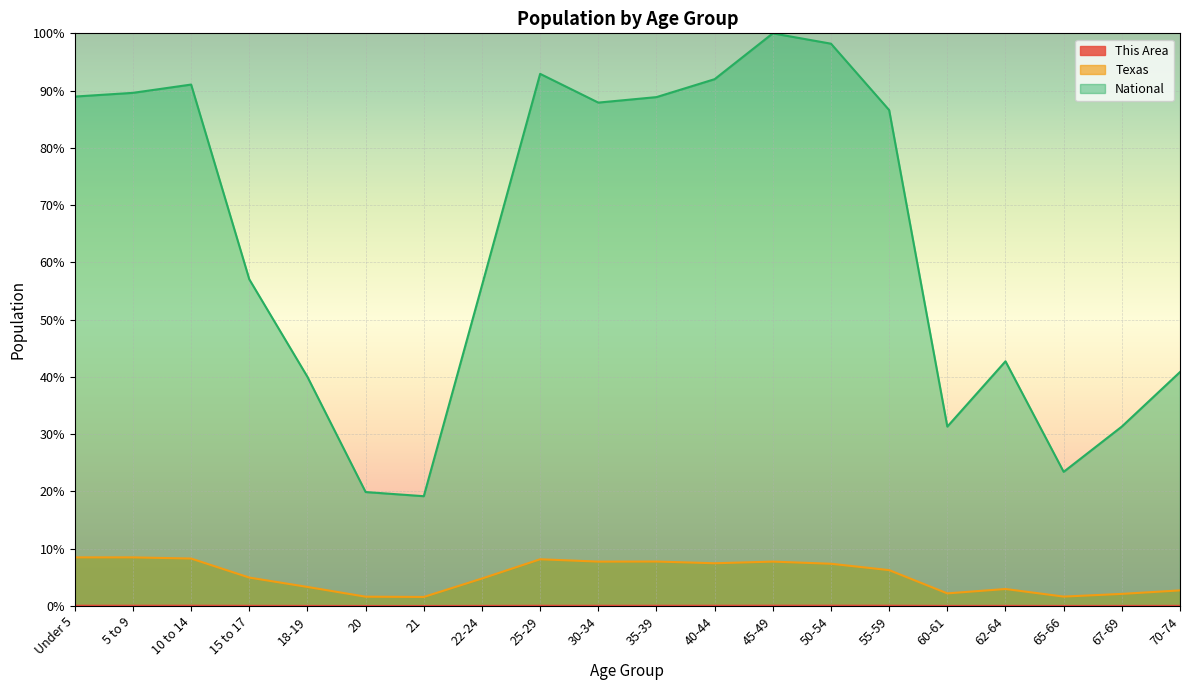

List the series in order of their peak value, lowest first.

This Area, Texas, National